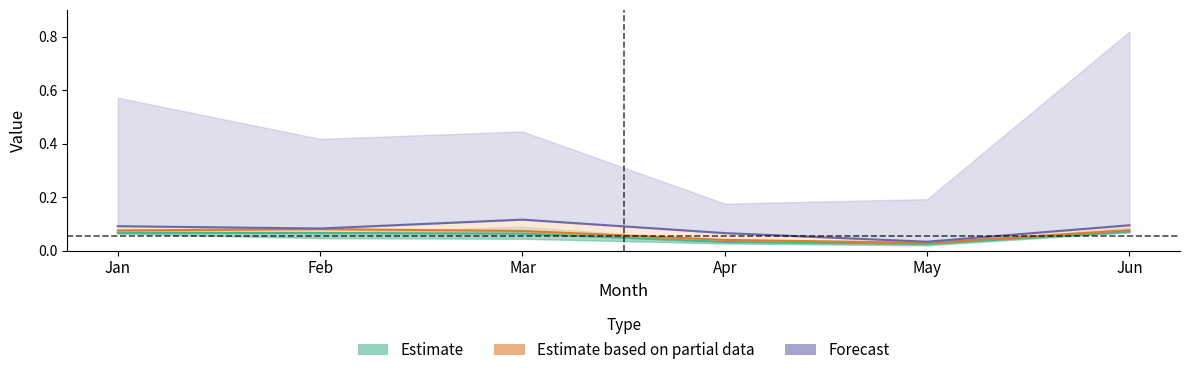

What is the difference between the maximum and second lowest values in the Forecast series?

0.1